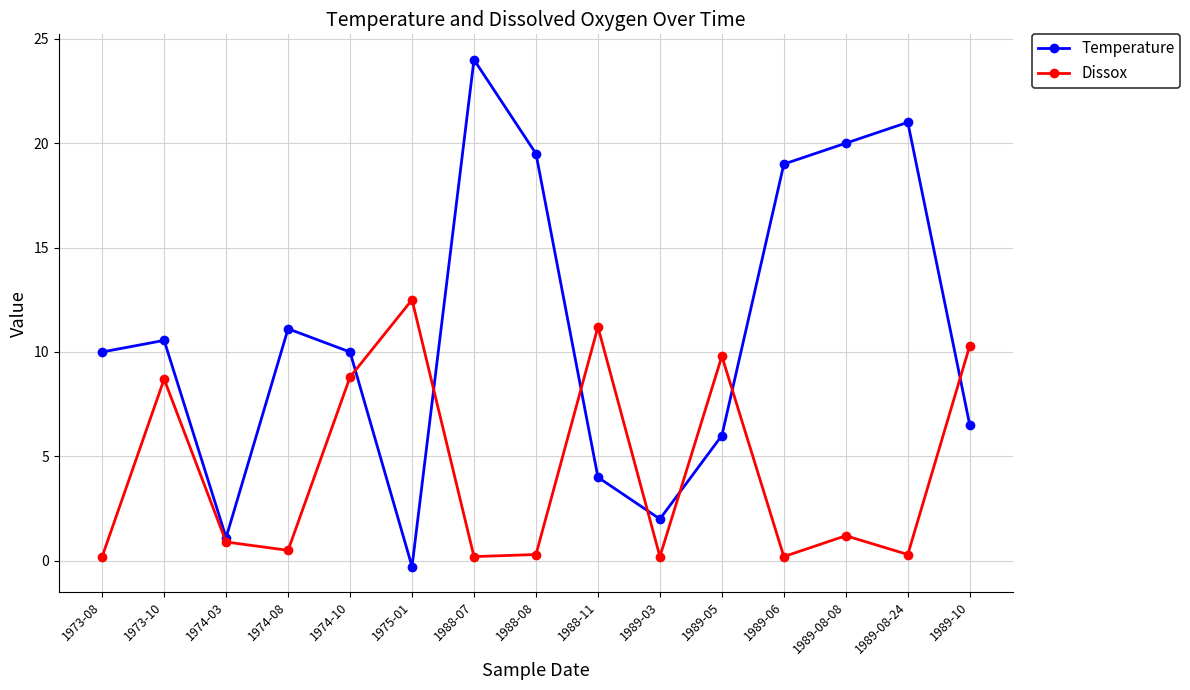

True or false: Temperature and Dissox cross at least once.

True